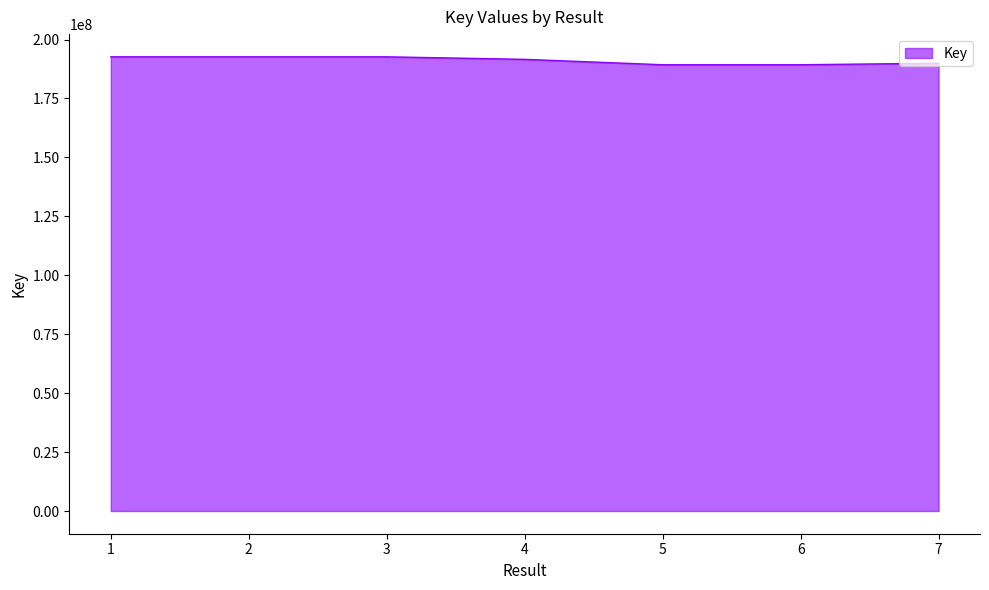

True or false: the data shows 315432121 at 1.

False